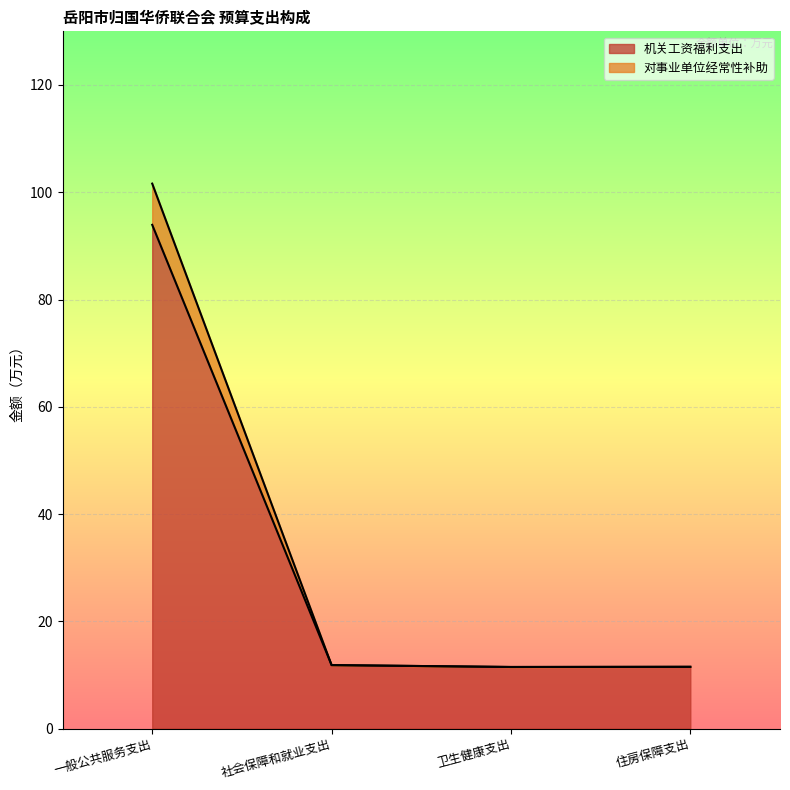

What is the label of the 3rd point from the left?

卫生健康支出